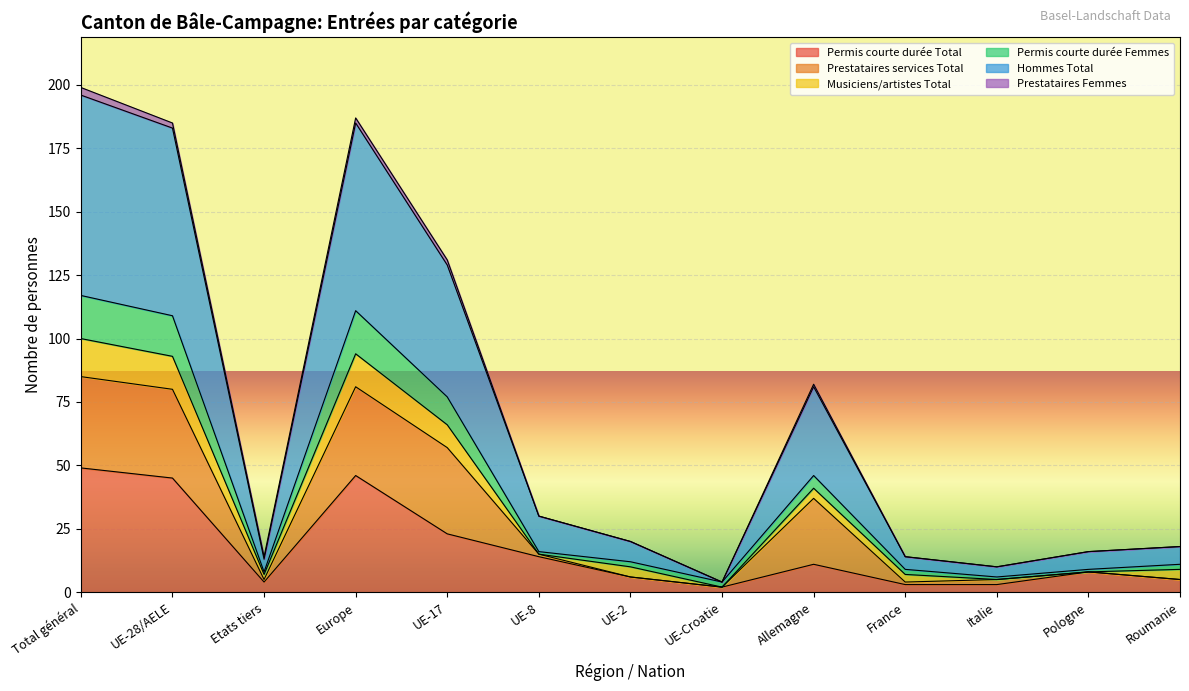

What is the label of the 5th point from the left?

UE-17